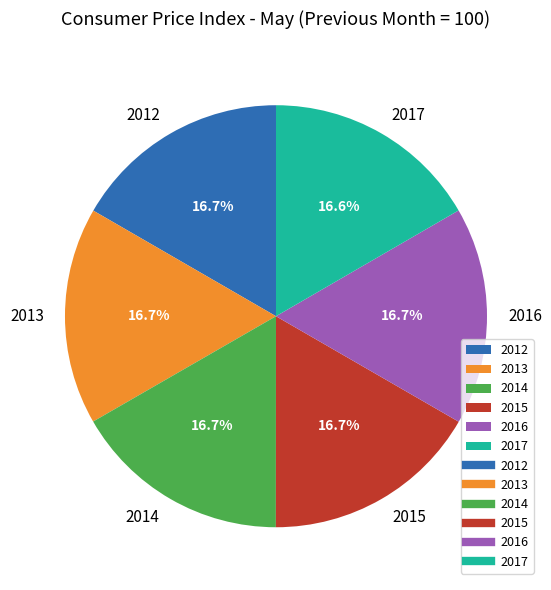

What percentage is the 2012 slice, to the nearest percent?

17%